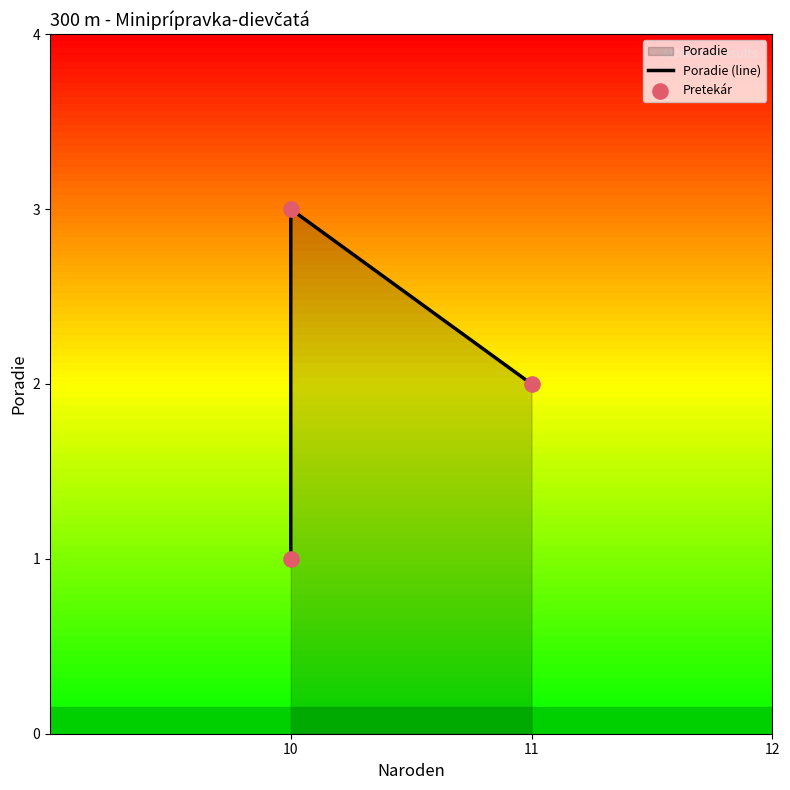

Which series has the largest total across all categories?

Poradie (line)